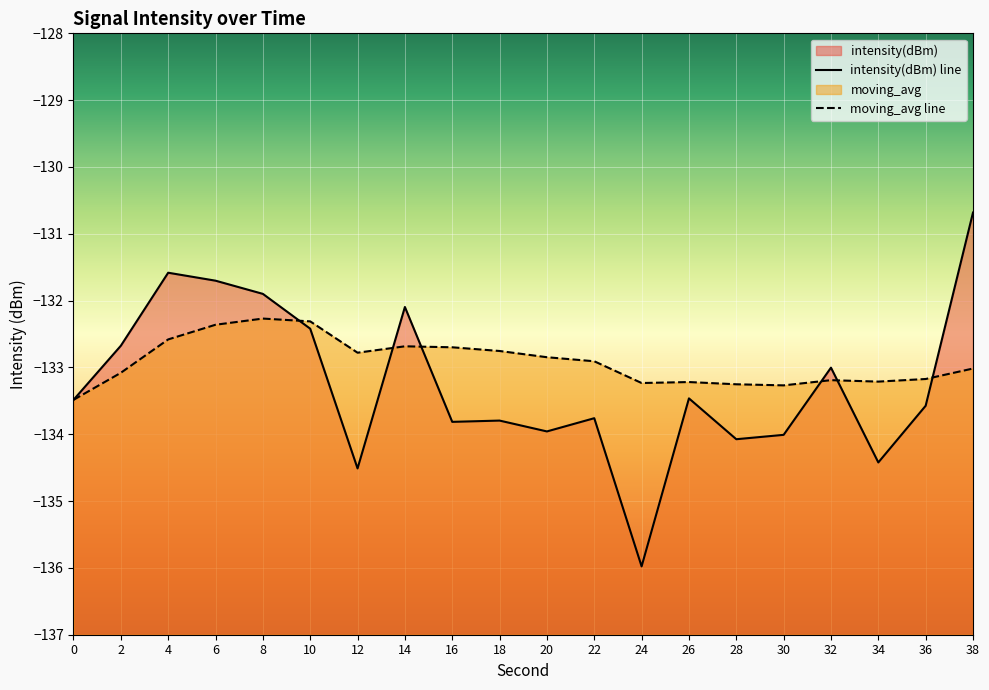

How many lines are shown in the chart?

2